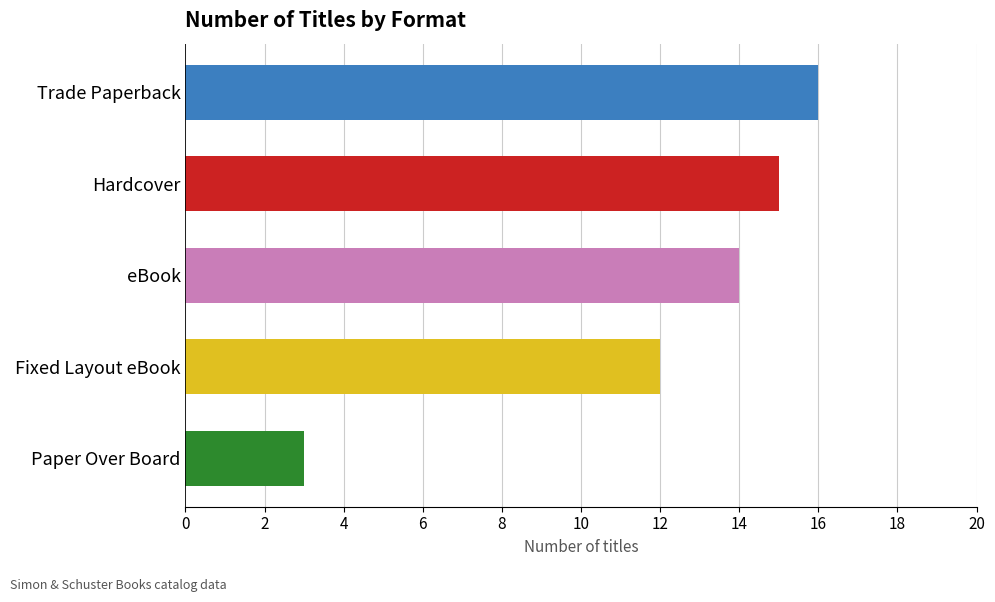

The chart shows a value of 16 at Trade Paperback. True or false?

True